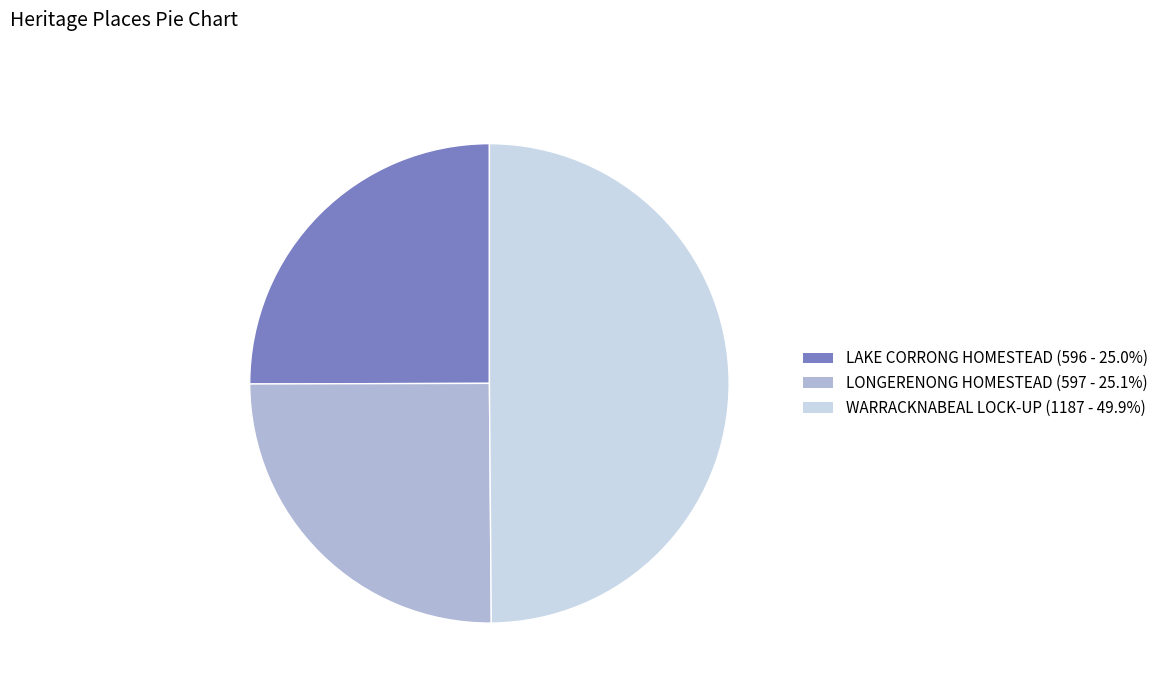

Do LAKE CORRONG HOMESTEAD (596 - 25.0%) and WARRACKNABEAL LOCK-UP (1187 - 49.9%) together represent more than half of the pie?

Yes